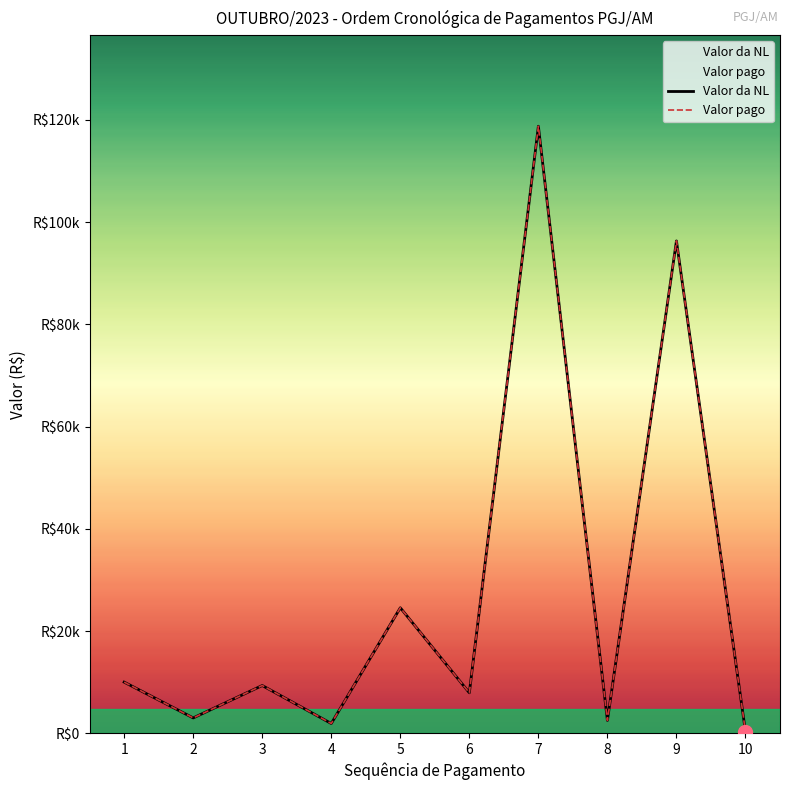

True or false: Valor da NL and Valor pago intersect in this chart.

False